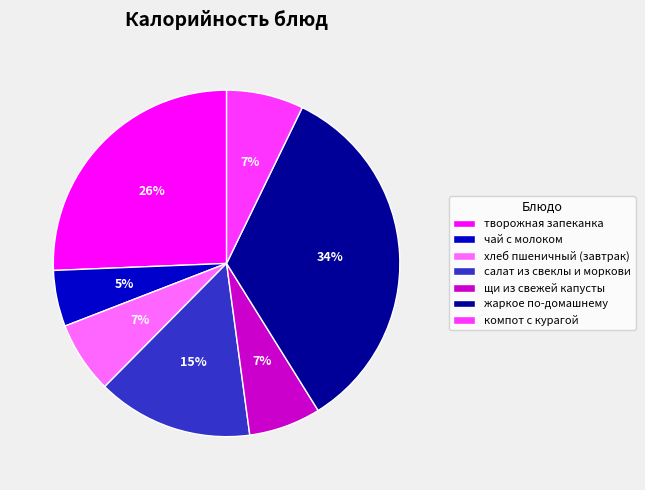

Count the number of slices in the pie.

7